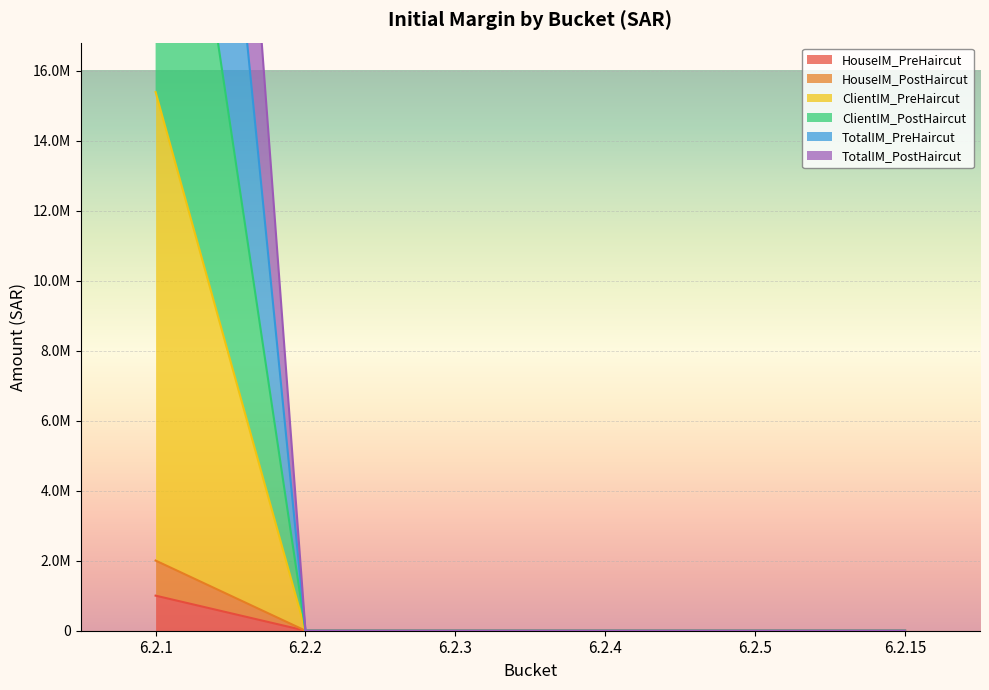

Which label corresponds to the smallest value in the chart?

6.2.2